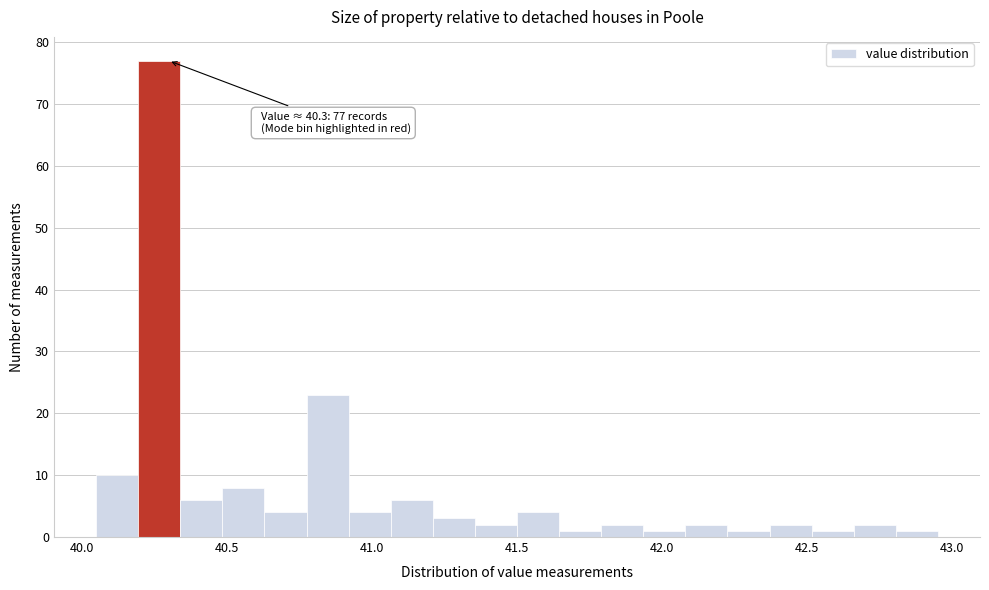

Read against the x-axis, roughly where is the centre of the tallest bar?

40.25